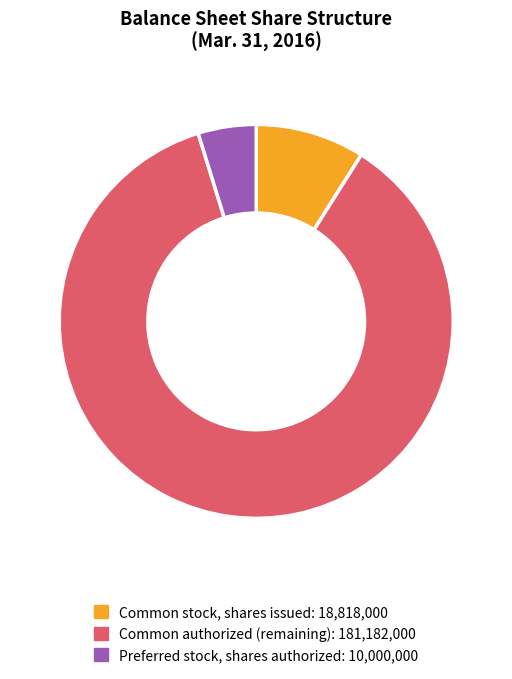

Does any single category account for the majority?

Yes